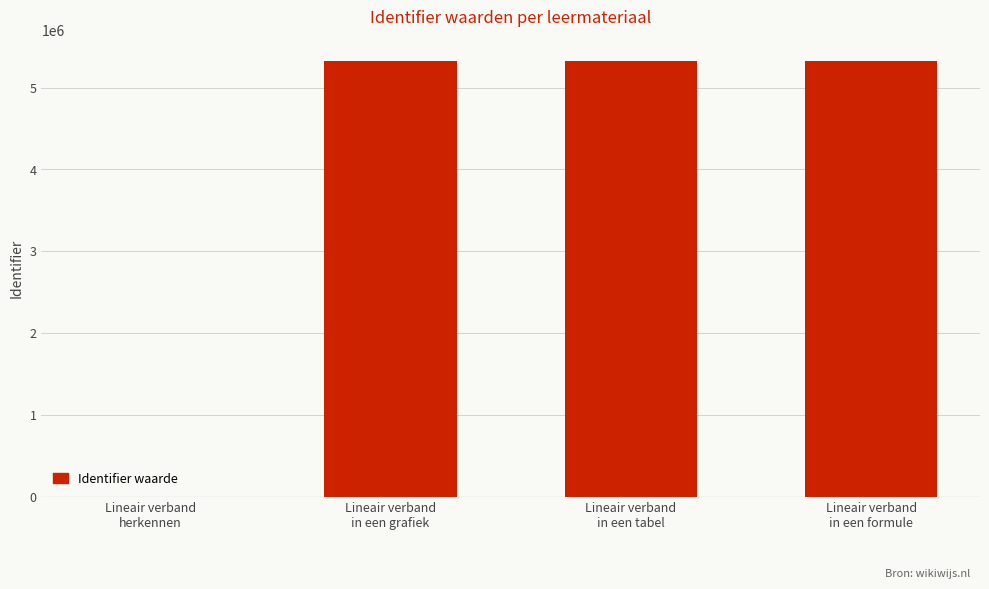

The chart shows a value of 8566792 at Lineair verband
in een grafiek. True or false?

False